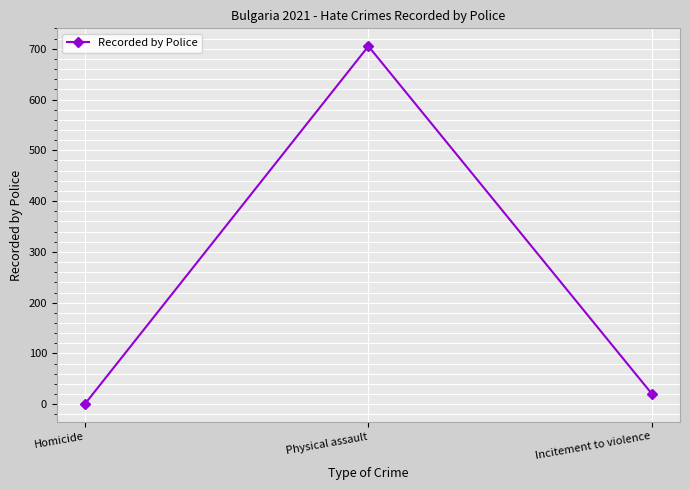

True or false: the data shows 21 at Incitement to violence.

True